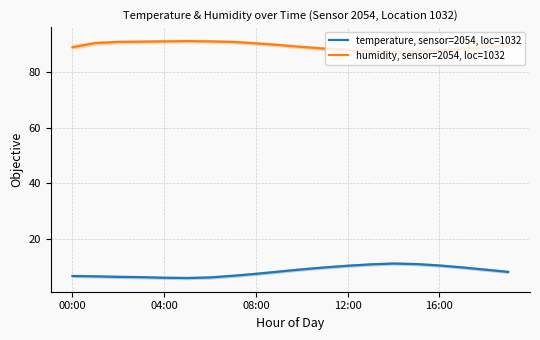

In humidity, sensor=2054, loc=1032, how many points are higher than both neighbors (excluding endpoints)?

1